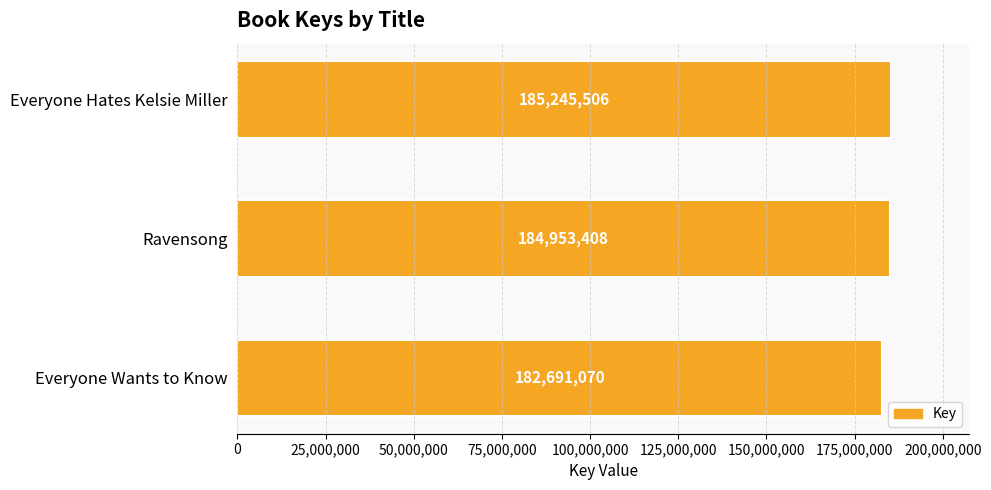

How many values are between 182691070 and 185245506?

3